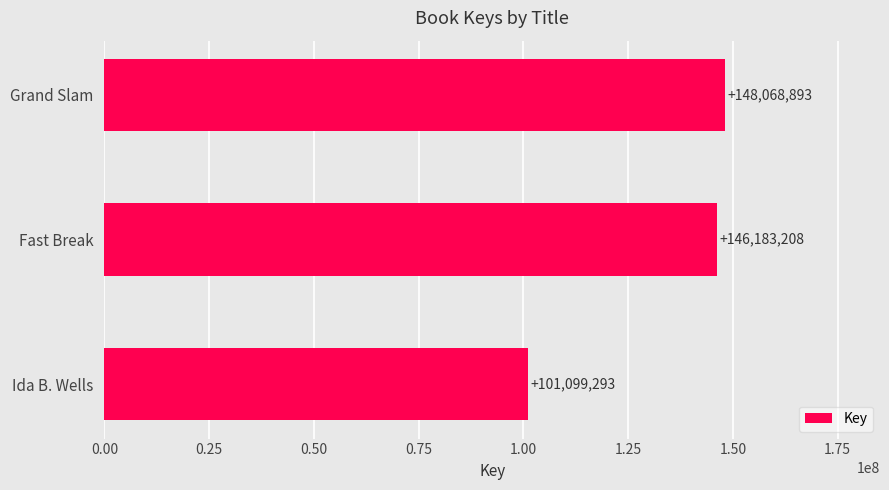

What value does the data have at Fast Break, to the nearest 10?

146183210